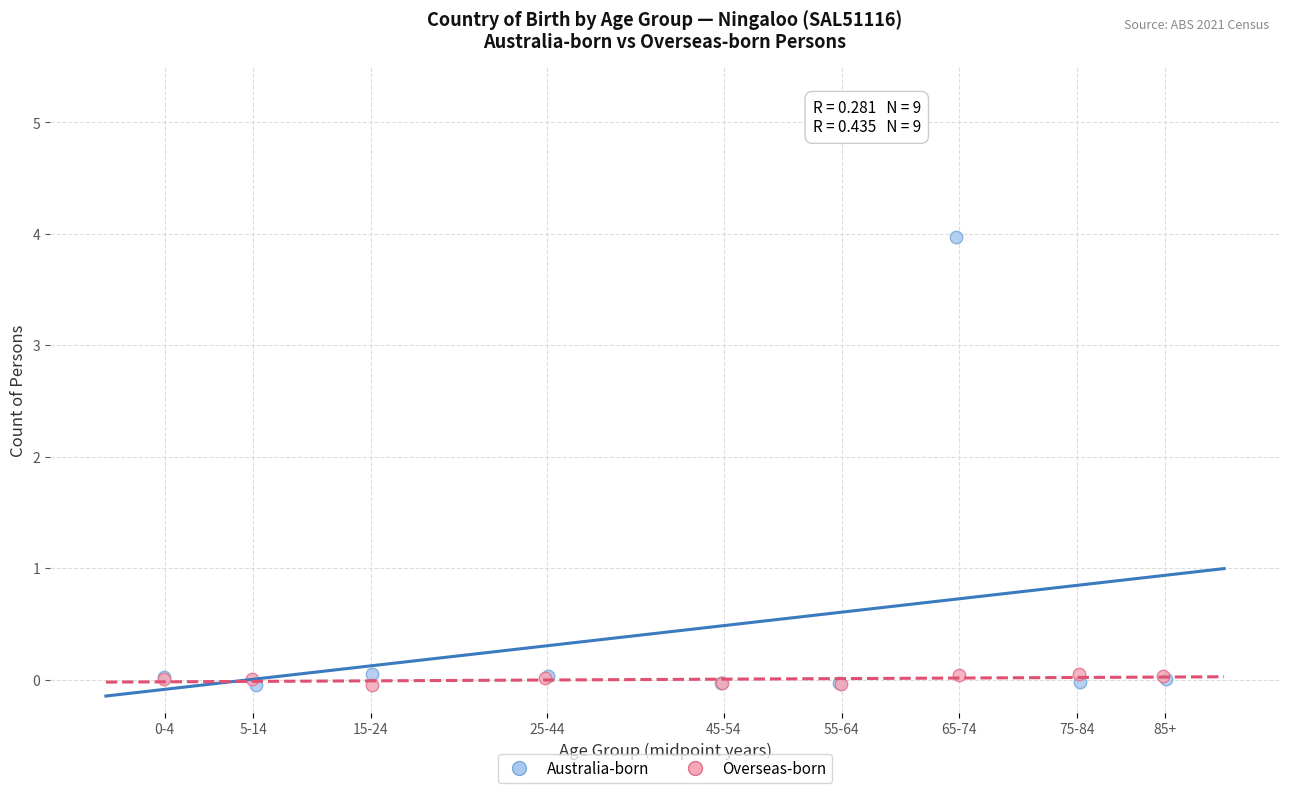

Which series has the largest Y range (max minus min)?

Australia-born